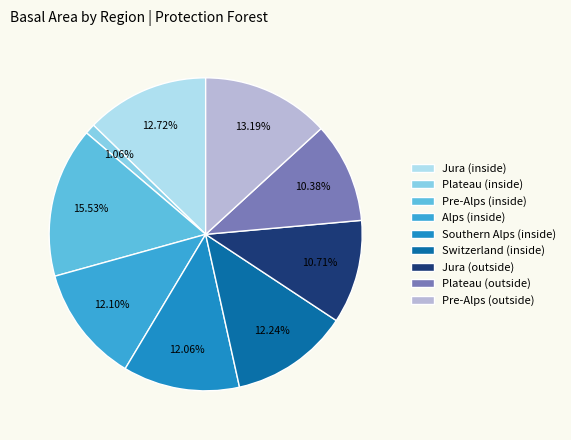

To the nearest percent, what is the combined percentage of Pre-Alps (outside) and Plateau (outside)?

24%